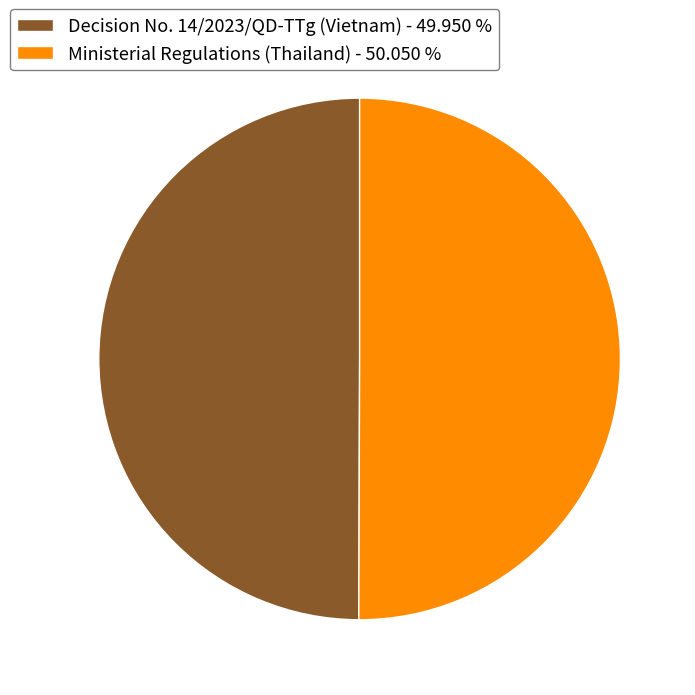

Approximately how many times larger is the value at Ministerial Regulations (Thailand) compared to Decision No. 14/2023/QD-TTg (Vietnam)?

1.0